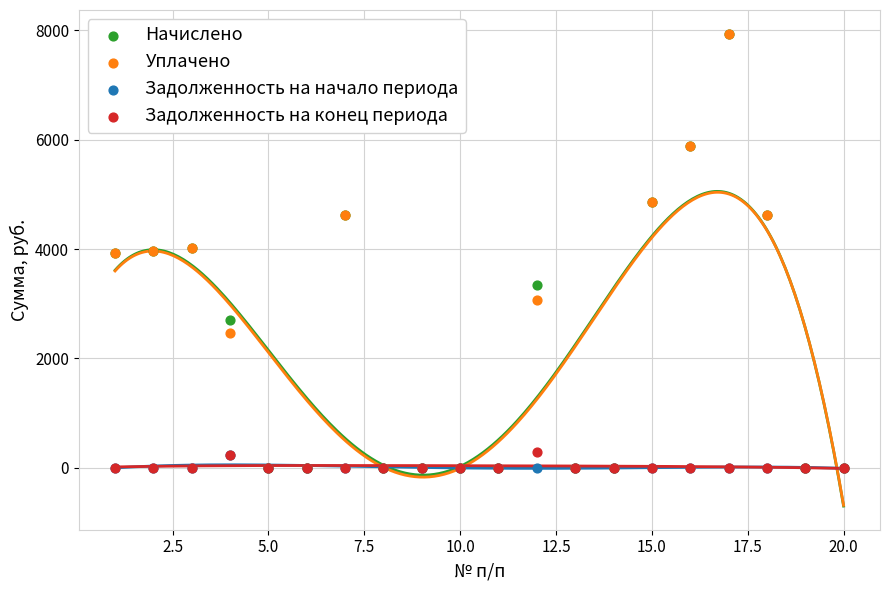

What are all the series names shown in the legend?

Начислено, Уплачено, Задолженность на начало периода, Задолженность на конец периода